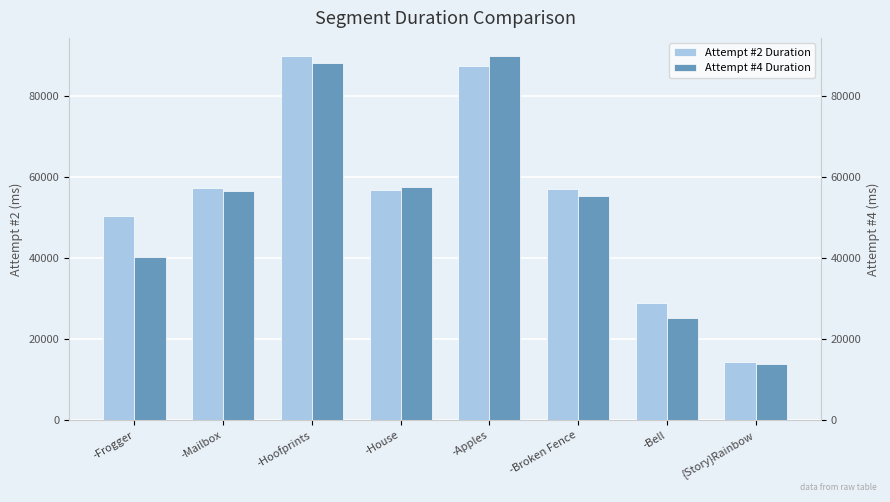

The value of Attempt #4 Duration at -Frogger is 25234. True or false?

False